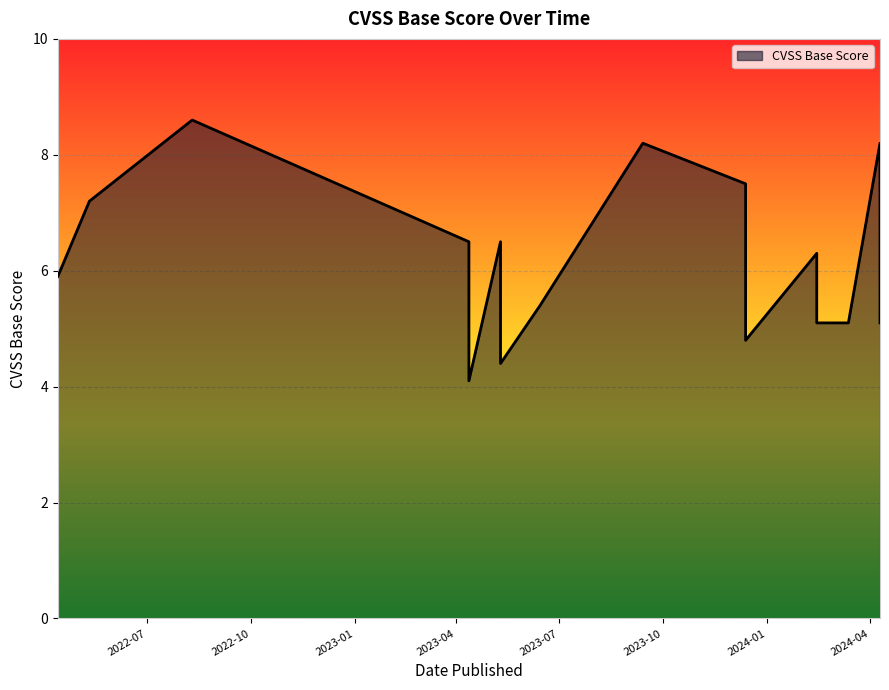

How many lines are shown in the chart?

1